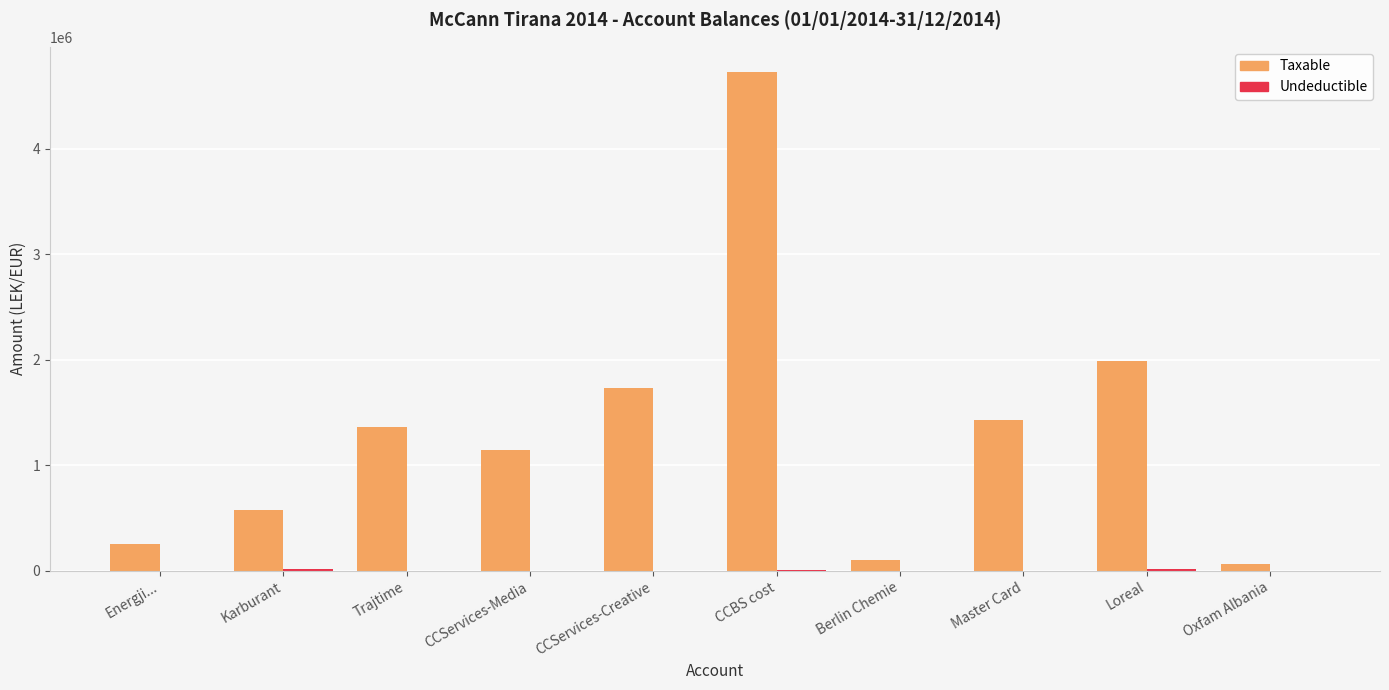

Which category has the highest value across all series?

CCBS cost